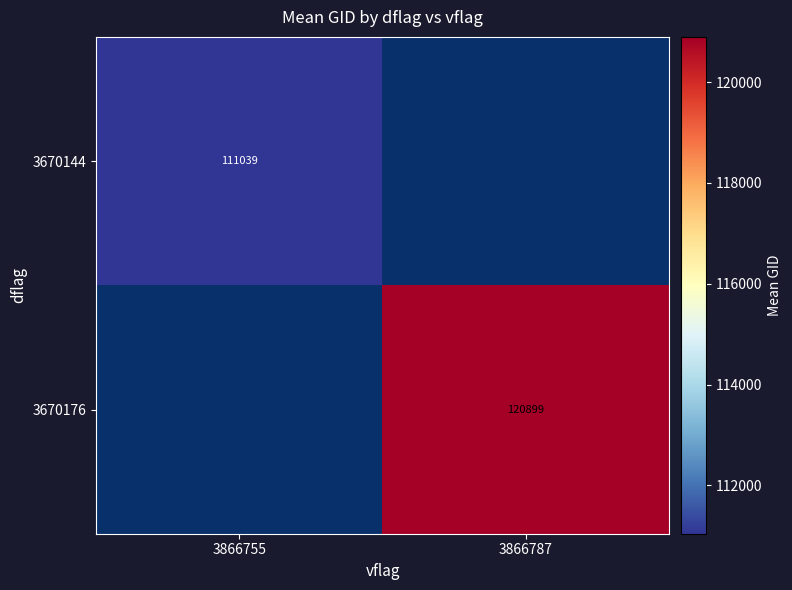

True or false: 3670176 has a value of 120899.3 at 3866787.

True